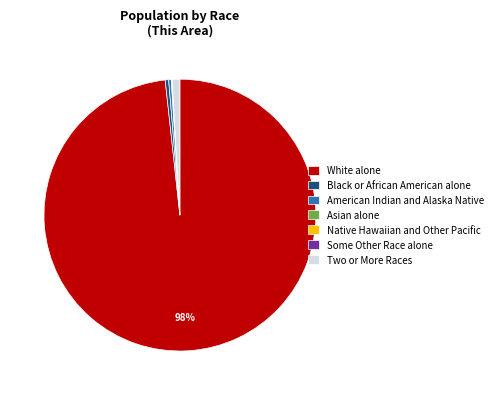

Is the sum of White alone and Black or African American alone greater than half?

Yes